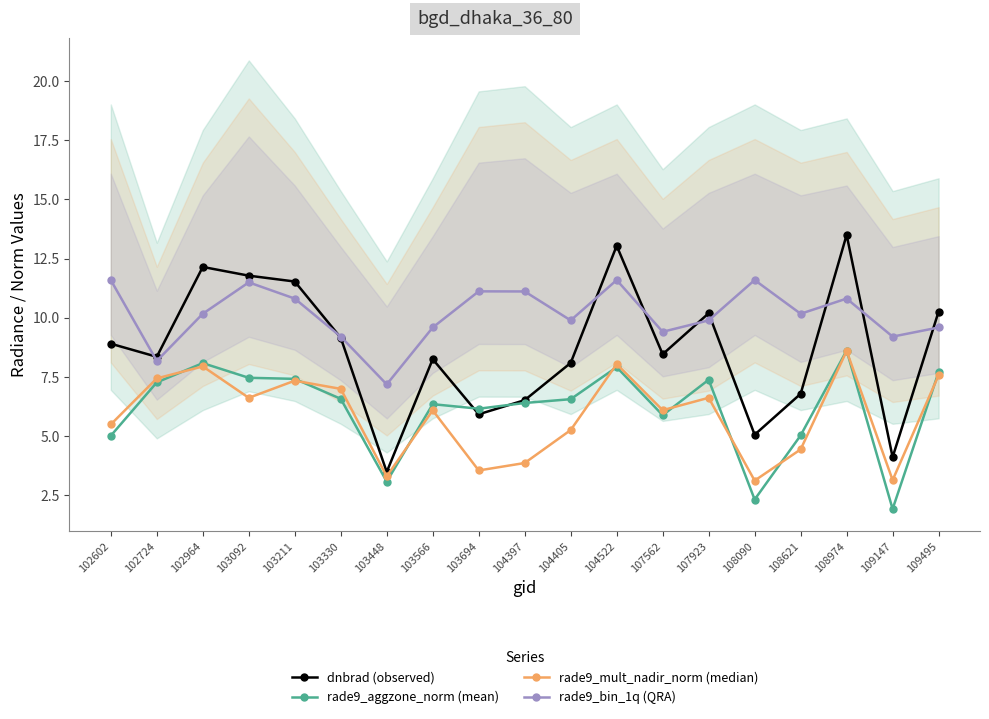

Reading left to right, transcribe all the data shown in this chart.

dnbrad (observed): 8.9	8.4	12.1	11.8	11.5	9.2	3.5	8.3	5.9	6.5	8.1	13.0	8.5	10.2	5.1	6.8	13.5	4.1	10.3
rade9_aggzone_norm (mean): 5.0	7.3	8.1	7.5	7.4	6.6	3.1	6.4	6.2	6.4	6.6	7.9	5.9	7.4	2.3	5.0	8.6	1.9	7.7
rade9_mult_nadir_norm (median): 5.5	7.4	7.9	6.6	7.3	7.0	3.3	6.1	3.6	3.9	5.3	8.0	6.1	6.6	3.1	4.4	8.6	3.1	7.6
rade9_bin_1q (QRA): 11.6	8.2	10.2	11.5	10.8	9.2	7.2	9.6	11.1	11.1	9.9	11.6	9.4	9.9	11.6	10.2	10.8	9.2	9.6